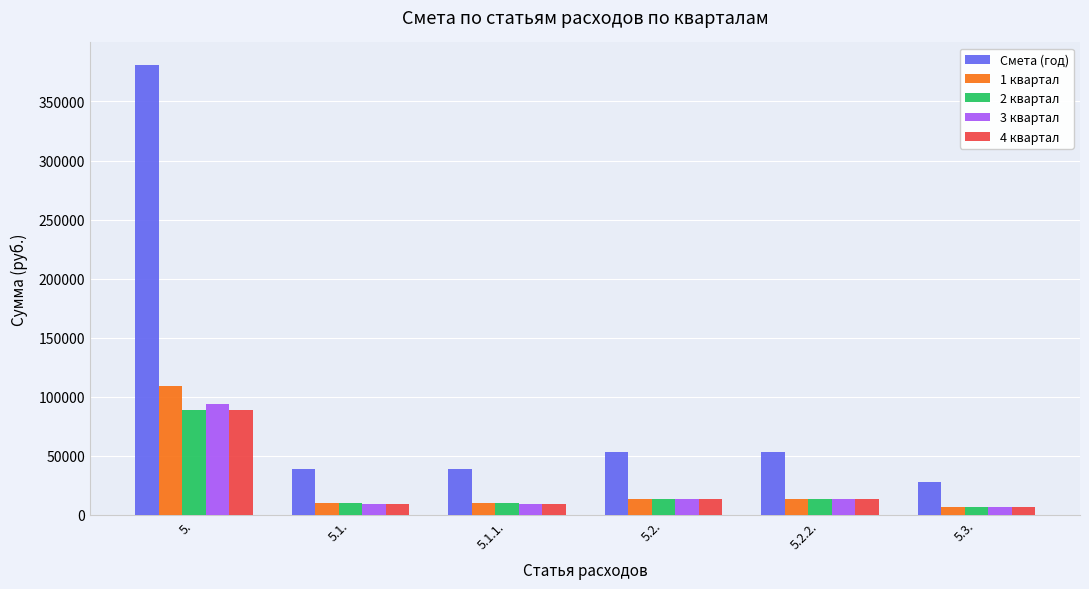

What position from the left is 5.1.1.?

3